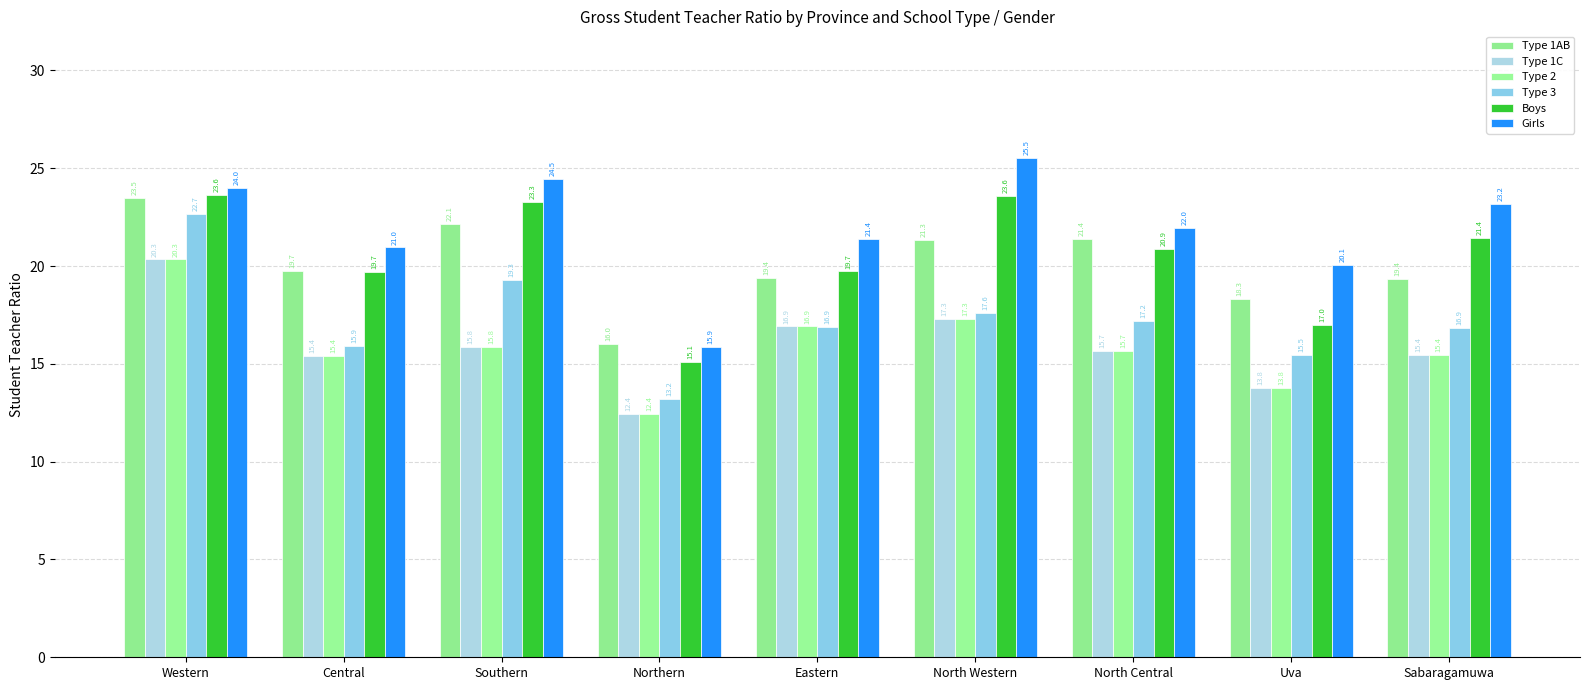

The Type 3 series shows 10.1 at North Western. True or false?

False